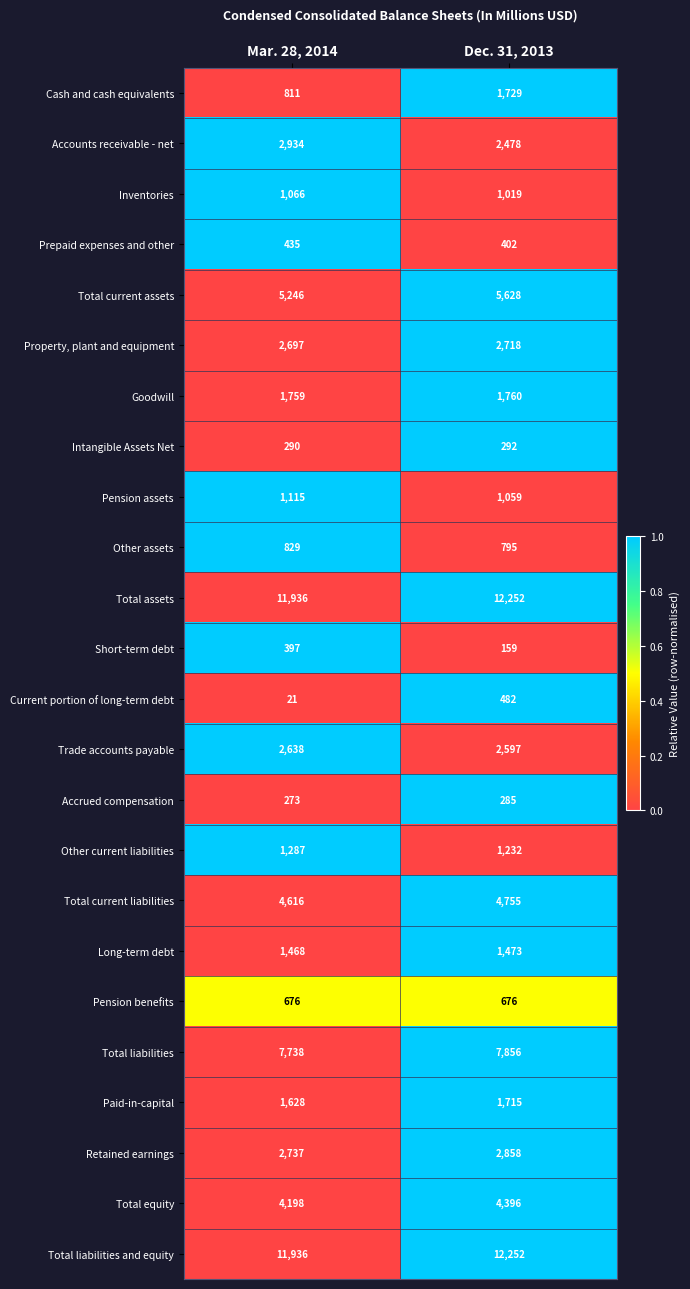

How many data points in Retained earnings are less than 2858?

1